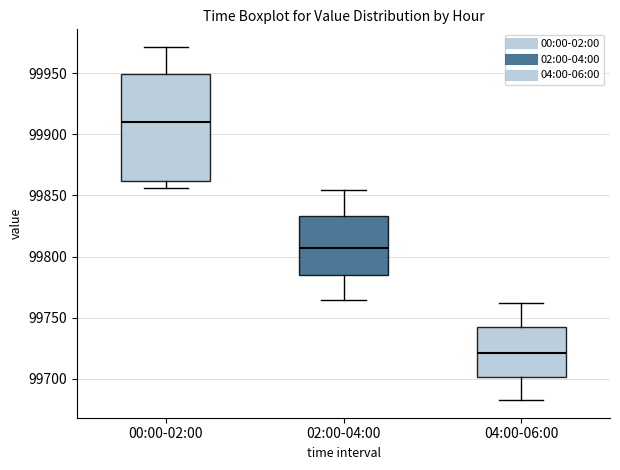

Comparing the boxes themselves (not the whiskers), which one is the tallest?

00:00-02:00